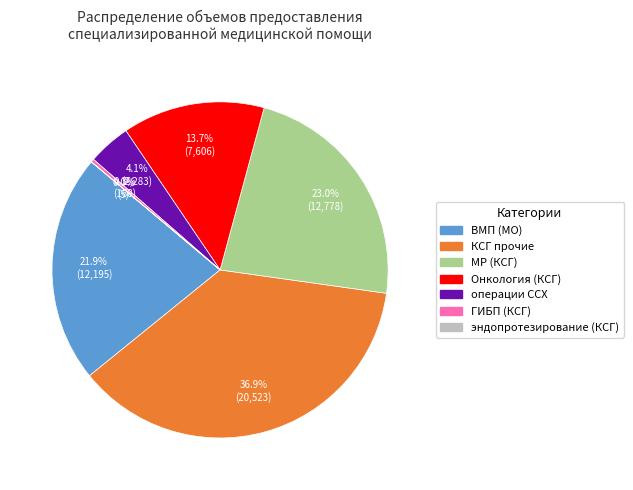

Is there a majority slice in this chart?

No